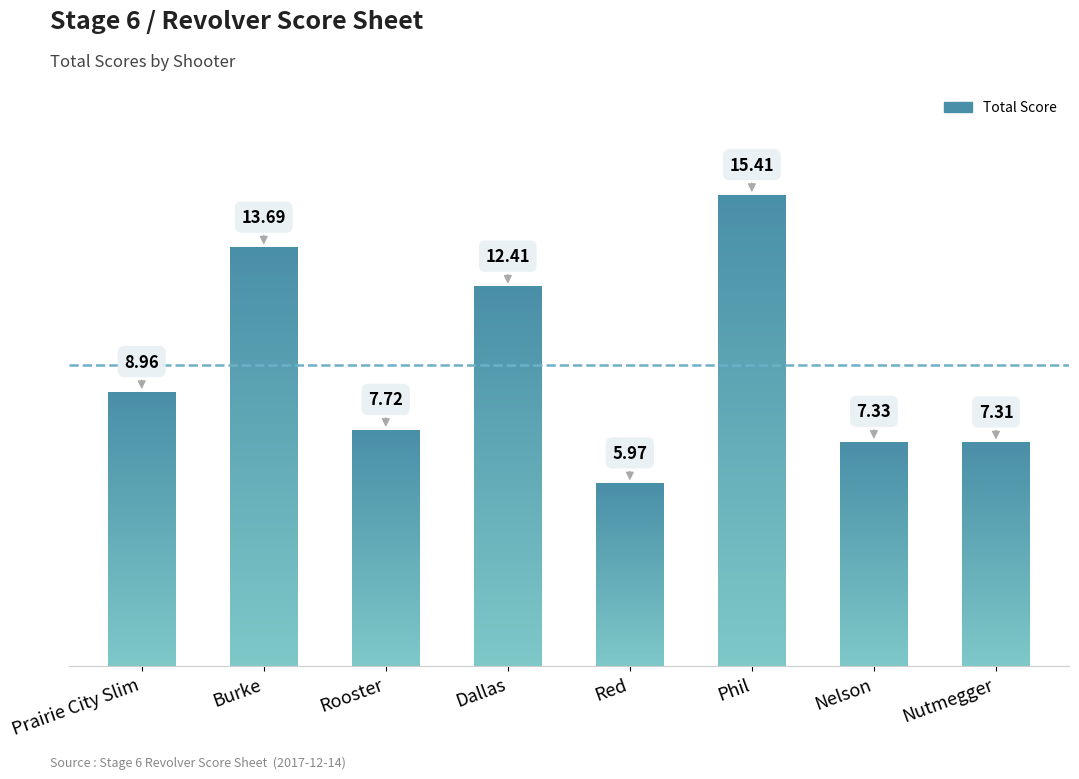

Is it true that the value at Nutmegger is 11.1?

False